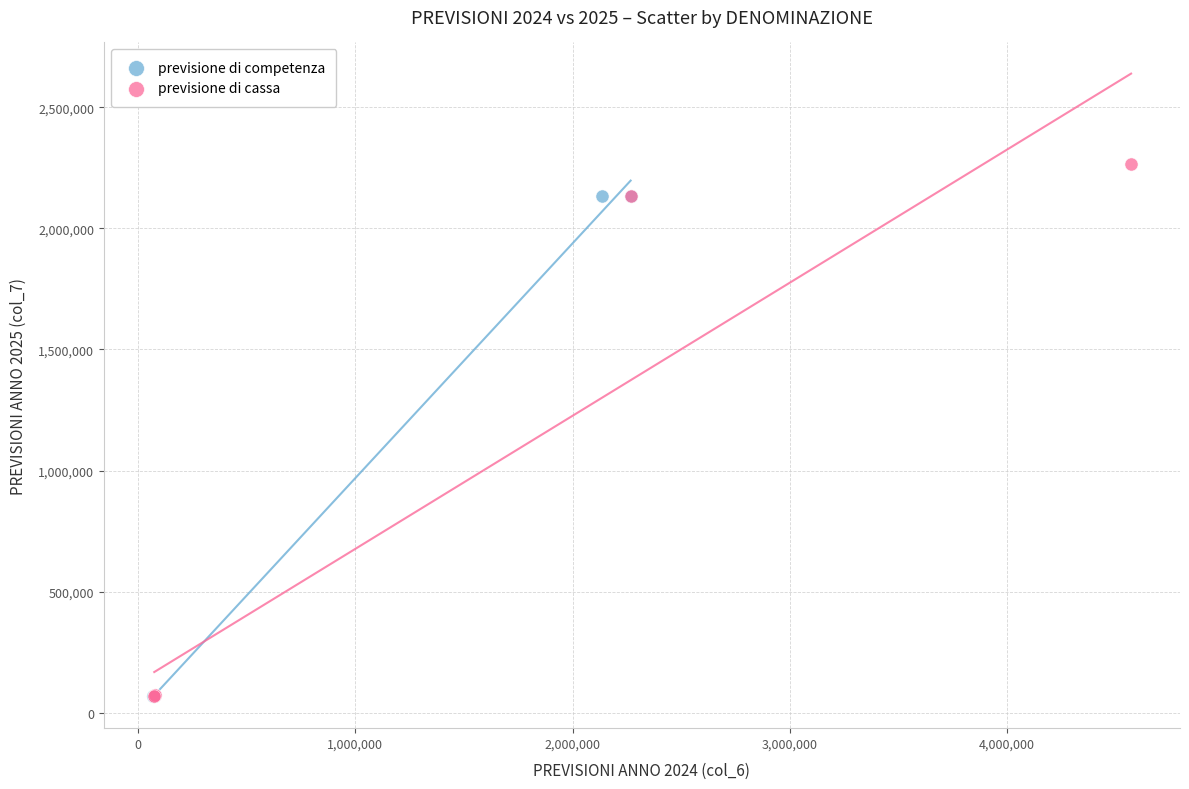

Which series has the widest spread of Y values?

previsione di cassa